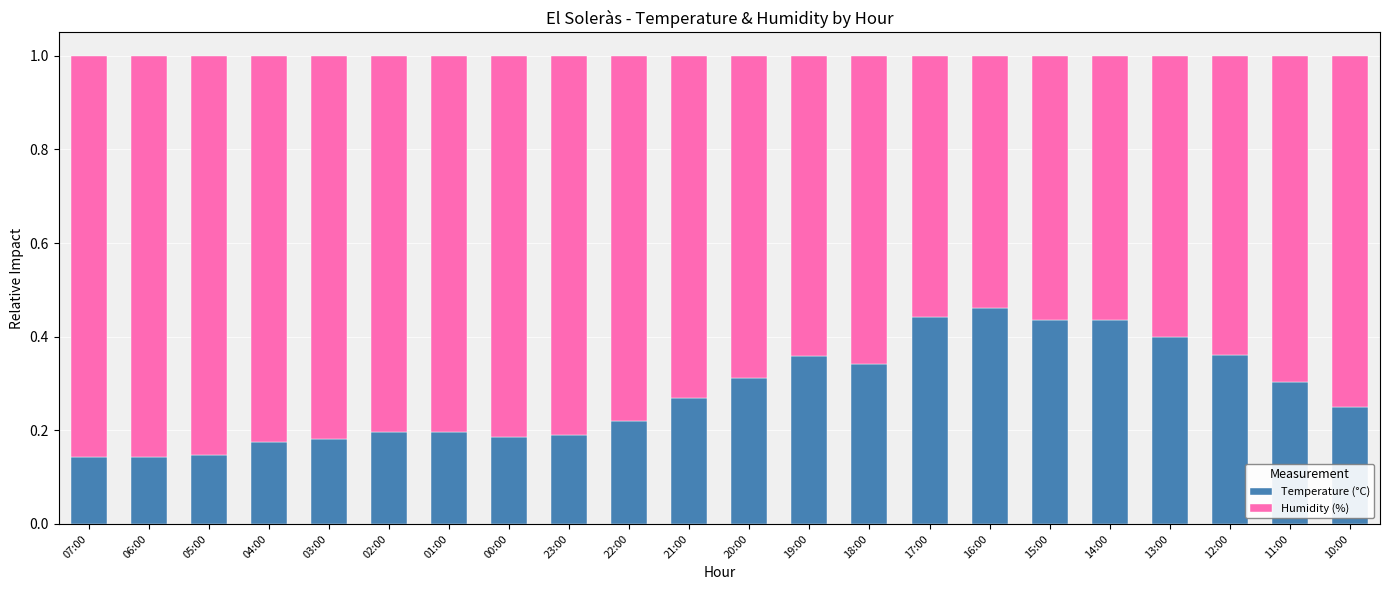

Count the Temperature (°C) values in the range 0 to 1.

22